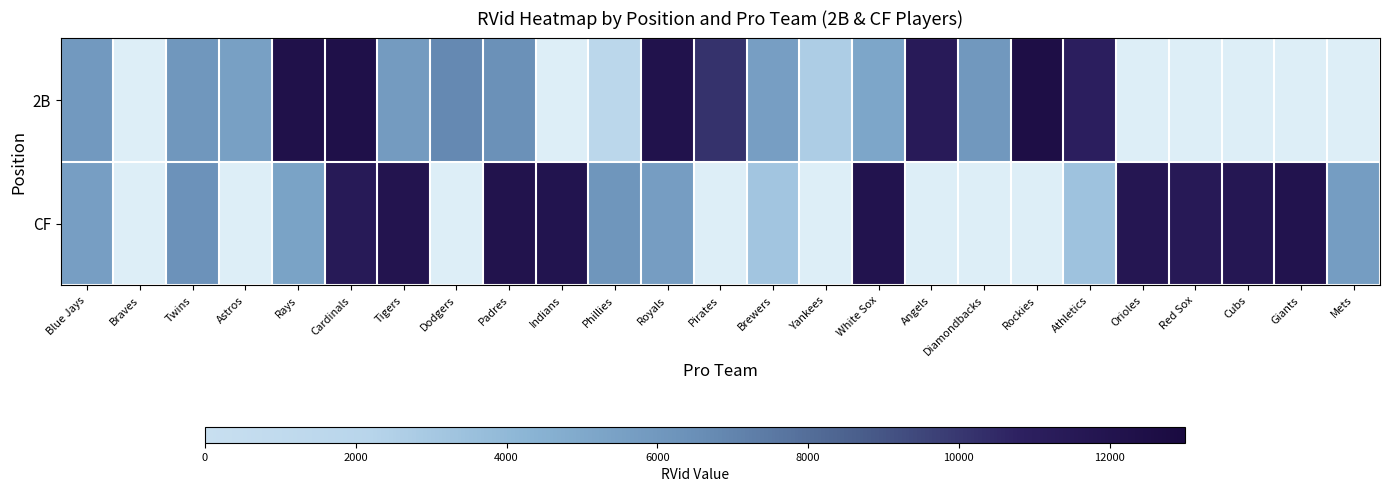

What is the approximate value of 2B at White Sox?

5172.0